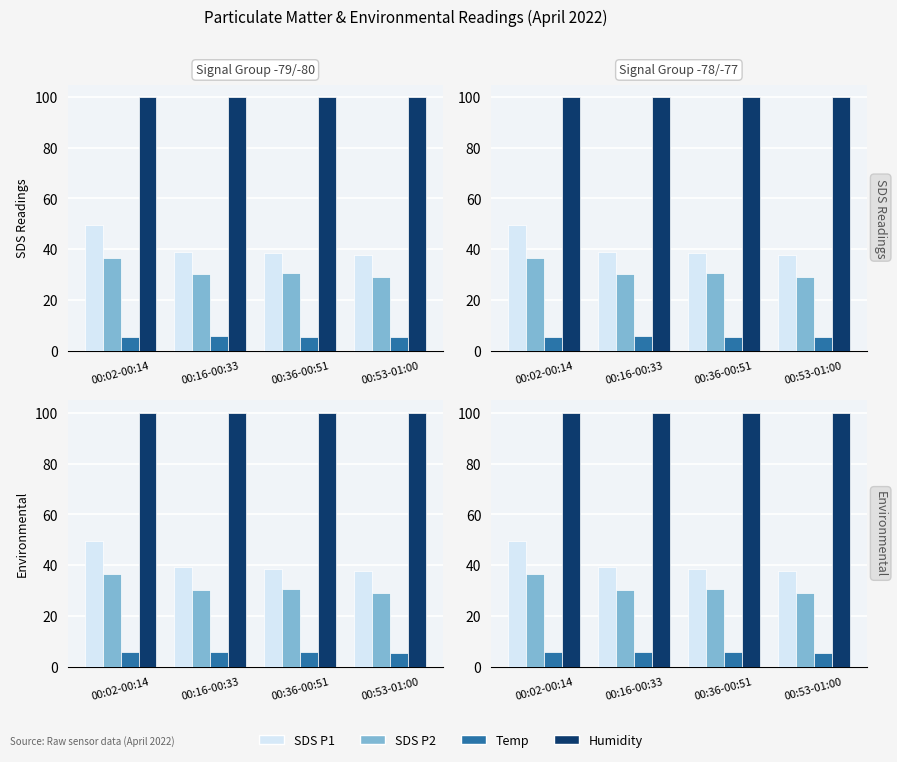

True or false: Humidity has a value of 99.9 at 00:36-00:51.

True